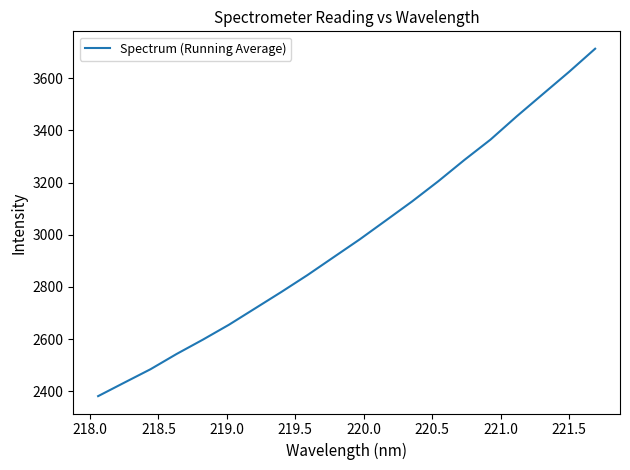

What is the average value?

2985.3